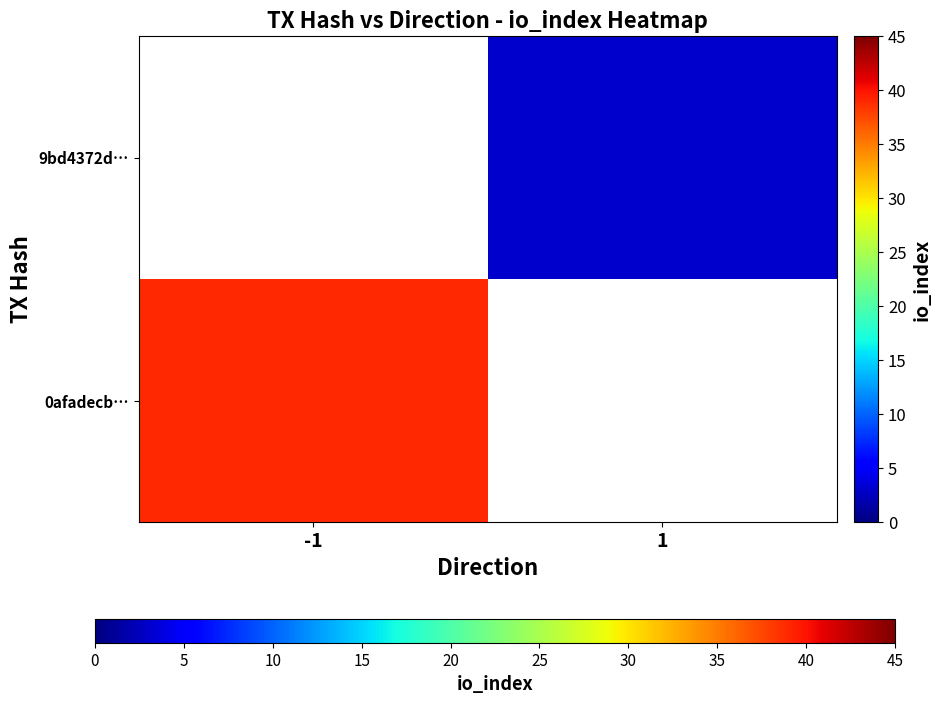

What is the lowest value of the 0afadecb… series?

39.0